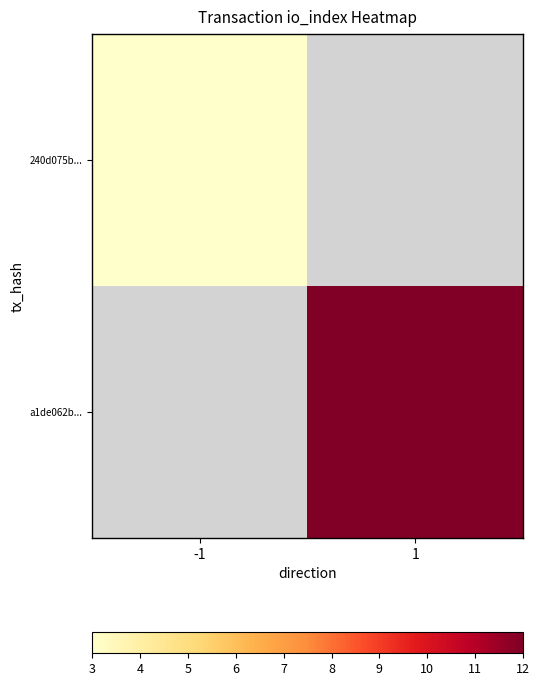

What is the maximum value shown in the chart?

12.0